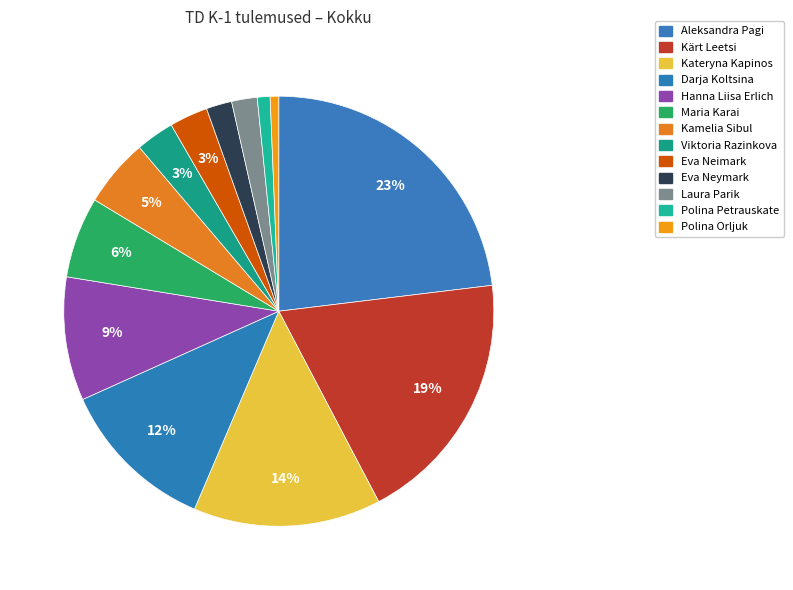

Between Darja Koltsina and Maria Karai, which is larger?

Darja Koltsina